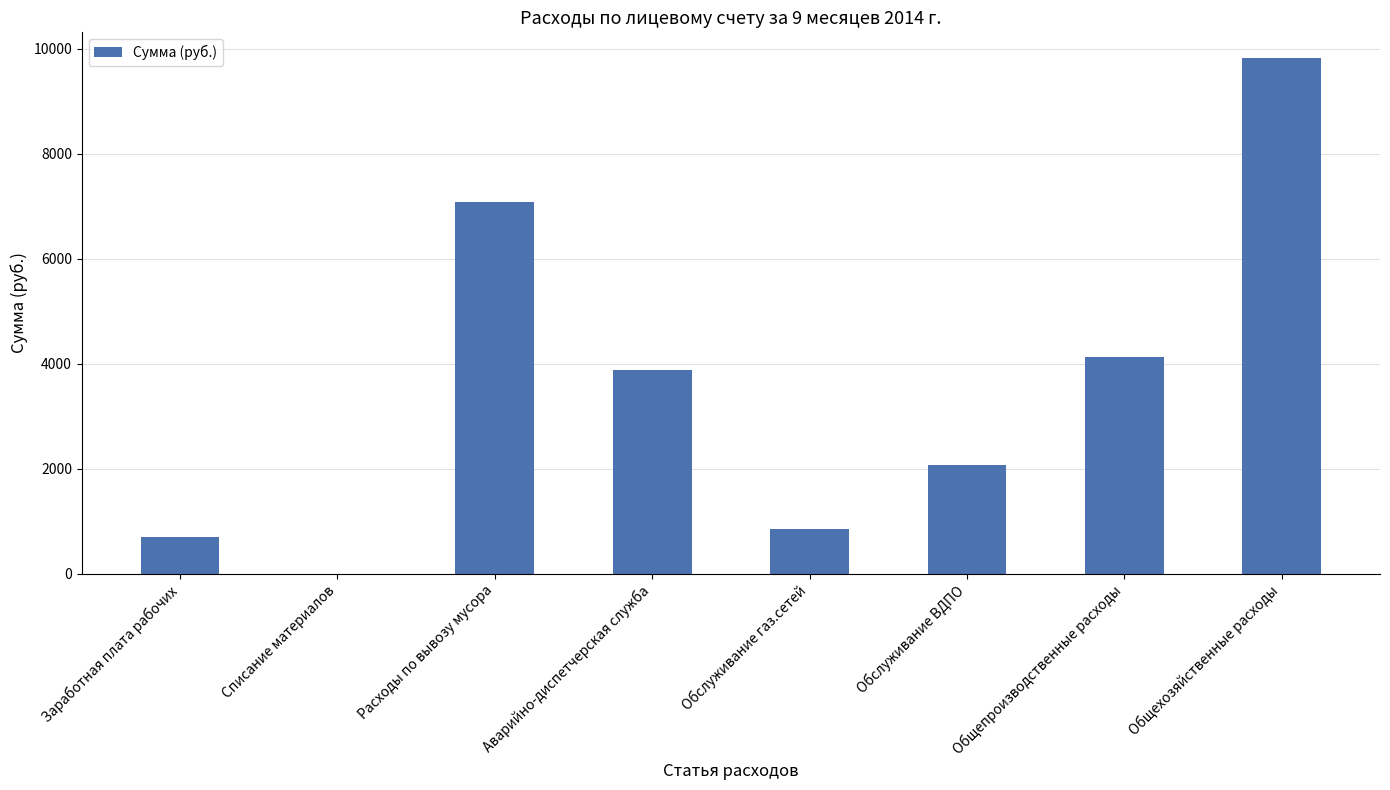

How many distinct data groups are displayed?

1